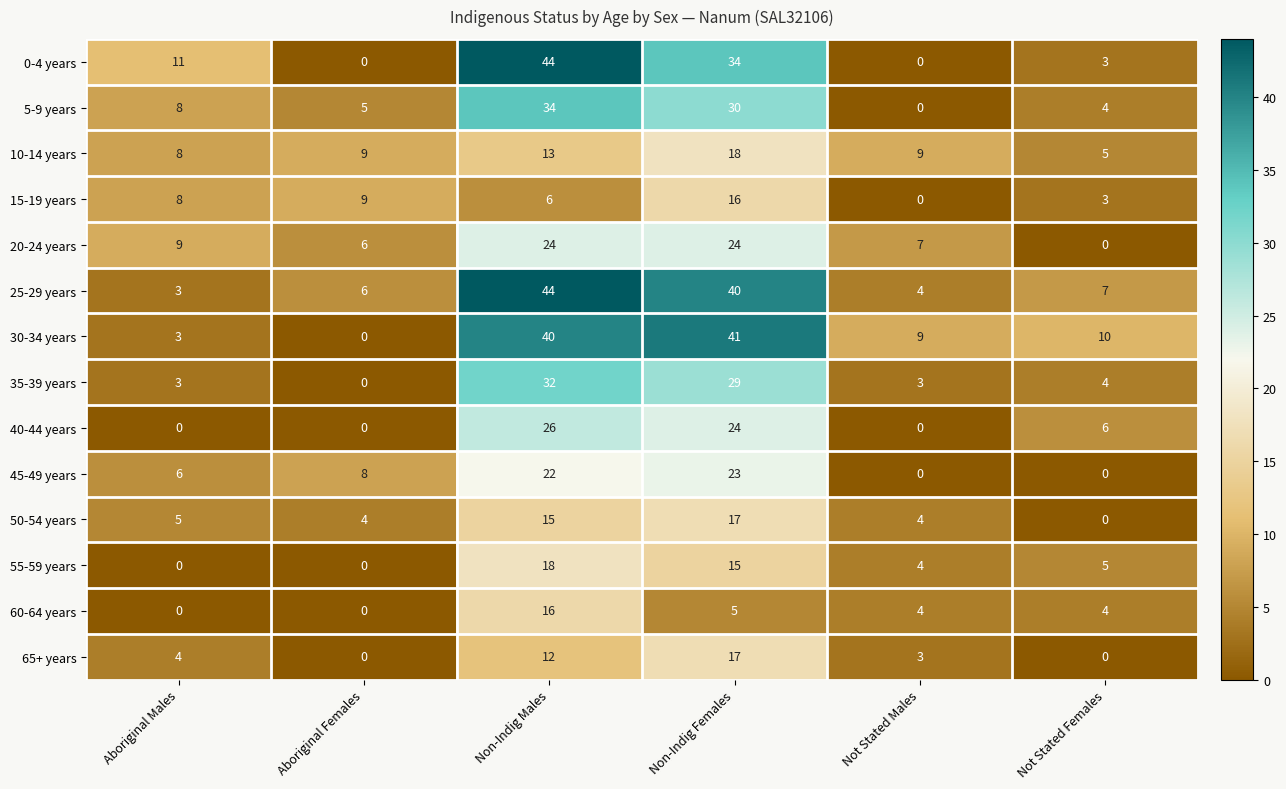

What is the highest value of the 25-29 years series?

44